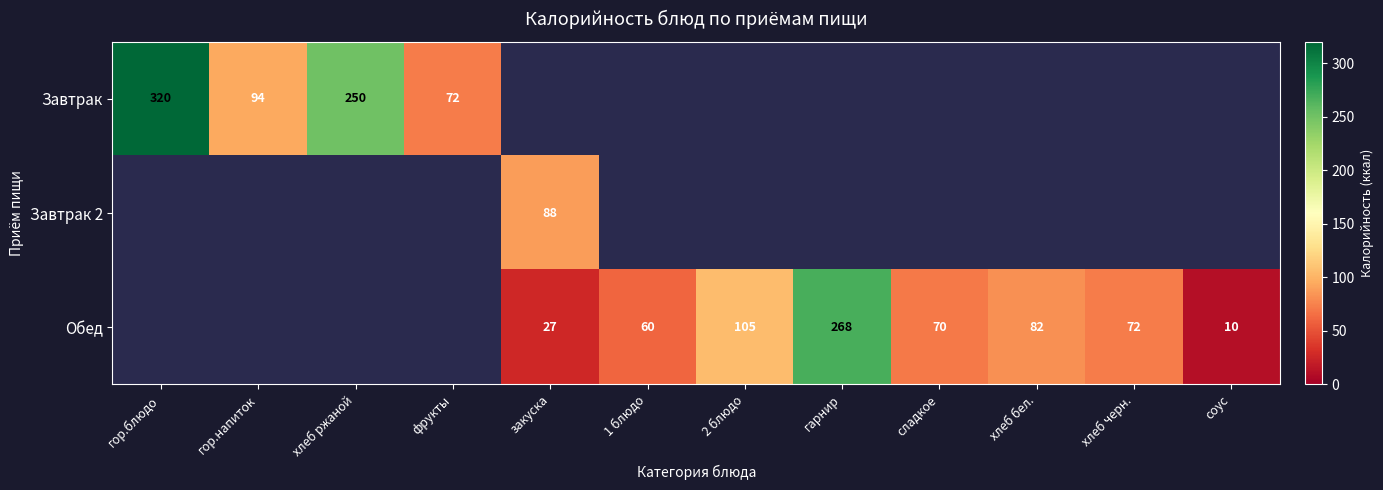

The Завтрак series shows 38 at гор.напиток. True or false?

False